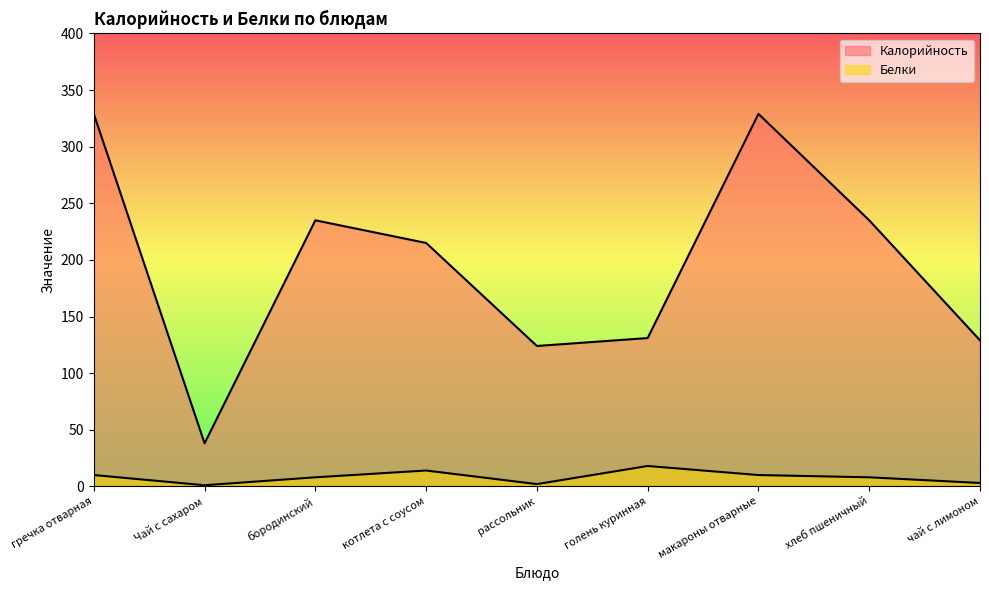

Read the Калорийность value at хлеб пшеничный.

235